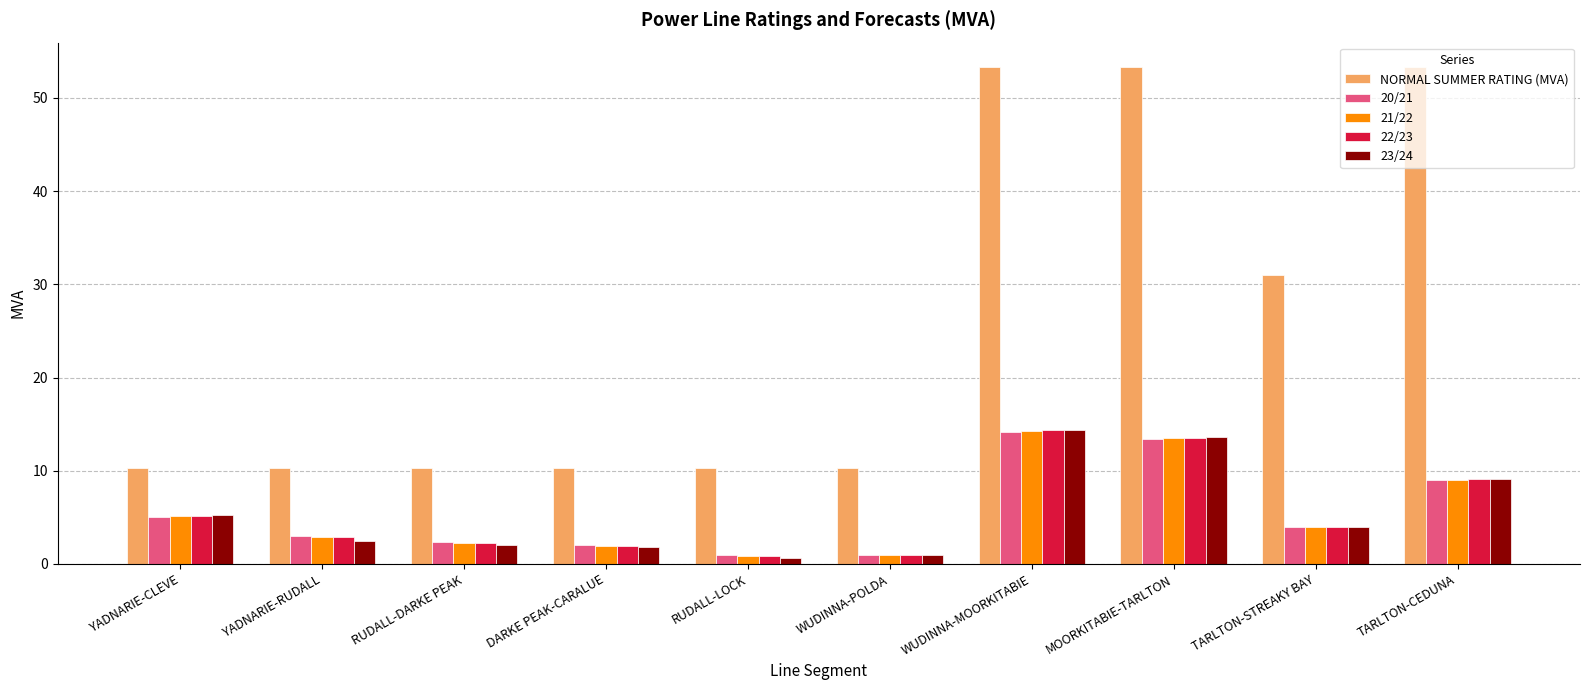

At how many categories does at least one series exceed 16?

4